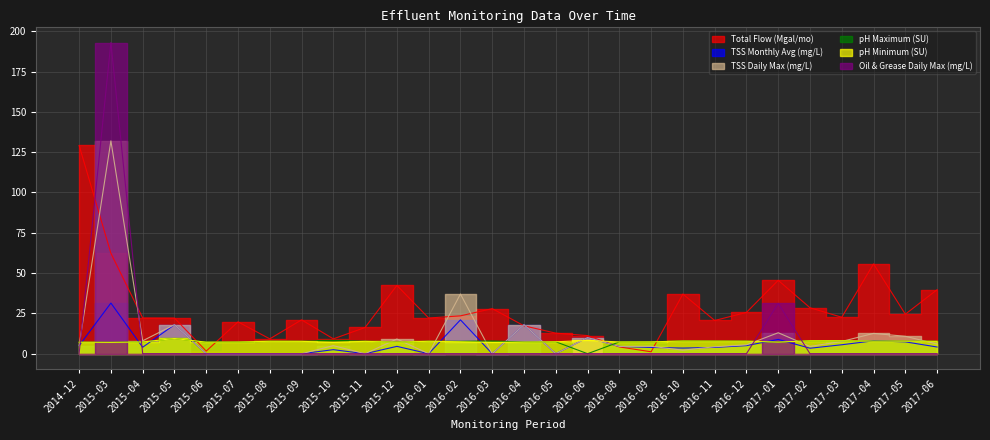

The pH Minimum (SU) series shows 12.6 at 2015-03. True or false?

False